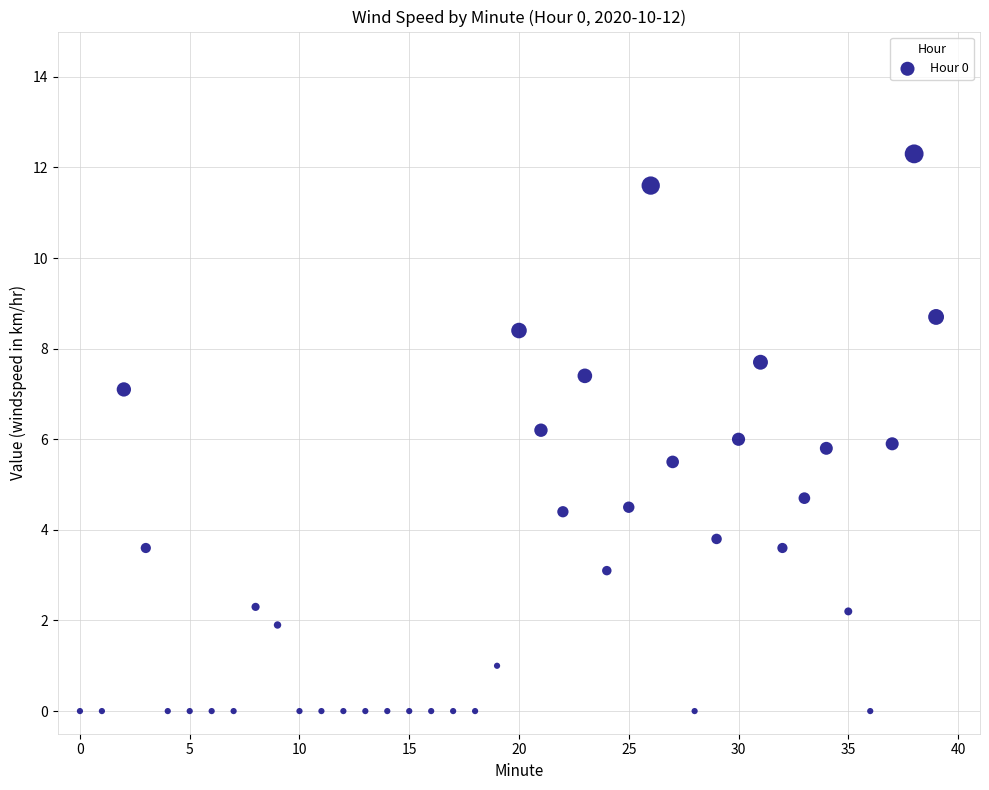

What is the range of Y values (max minus min)?

12.3